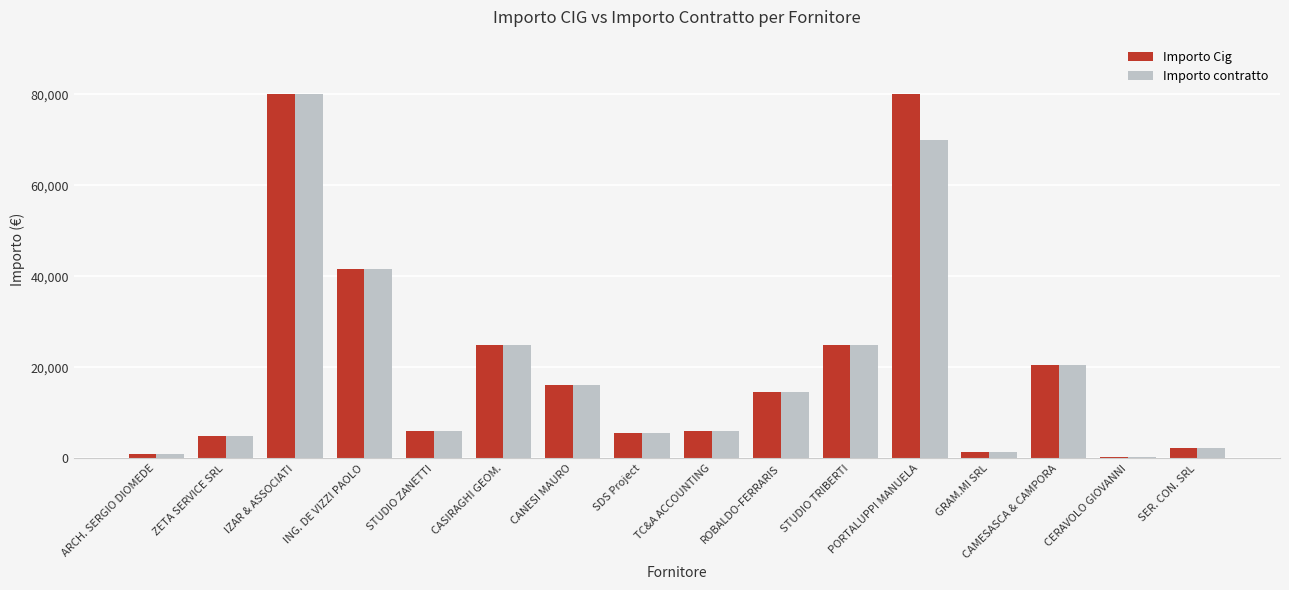

What position from the left is ING. DE VIZZI PAOLO?

4